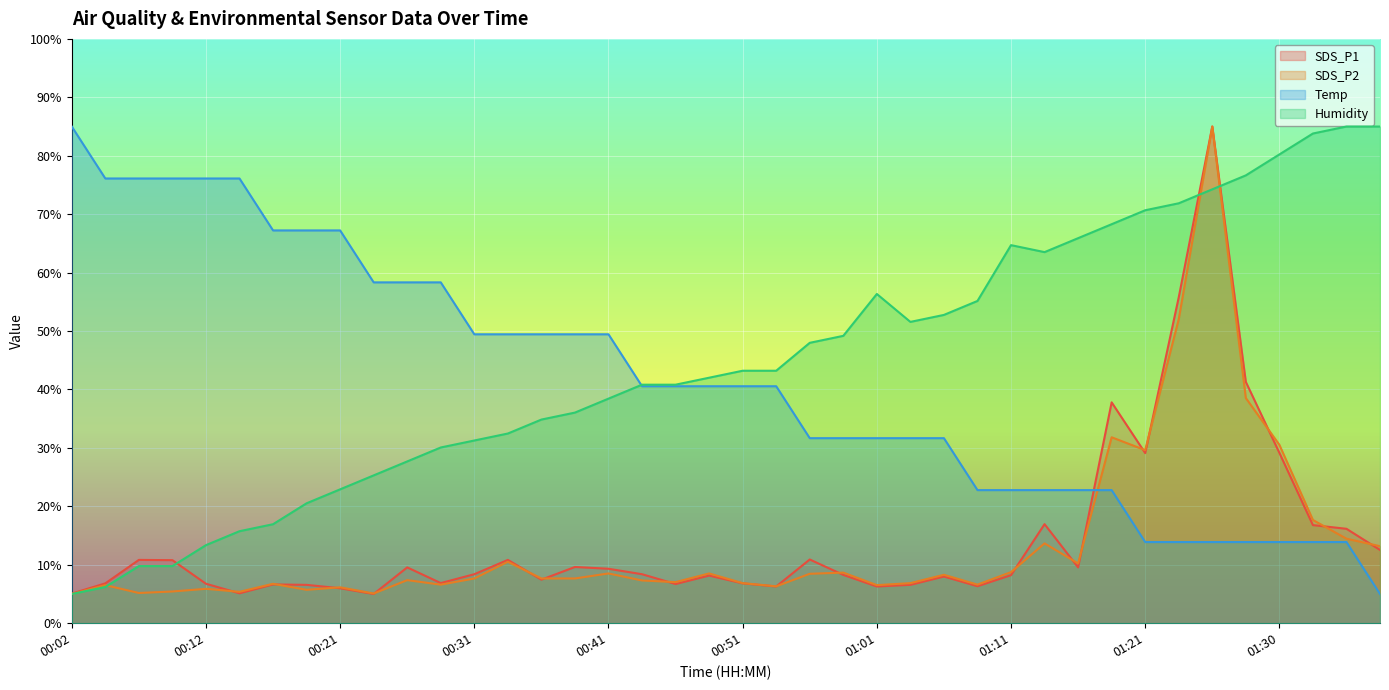

How many lines are shown in the chart?

4